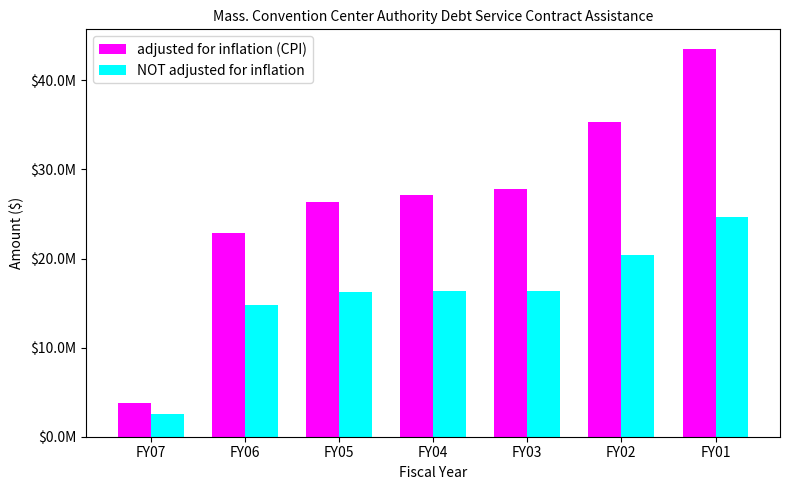

True or false: NOT adjusted for inflation has a value of 1744495 at FY07.

False